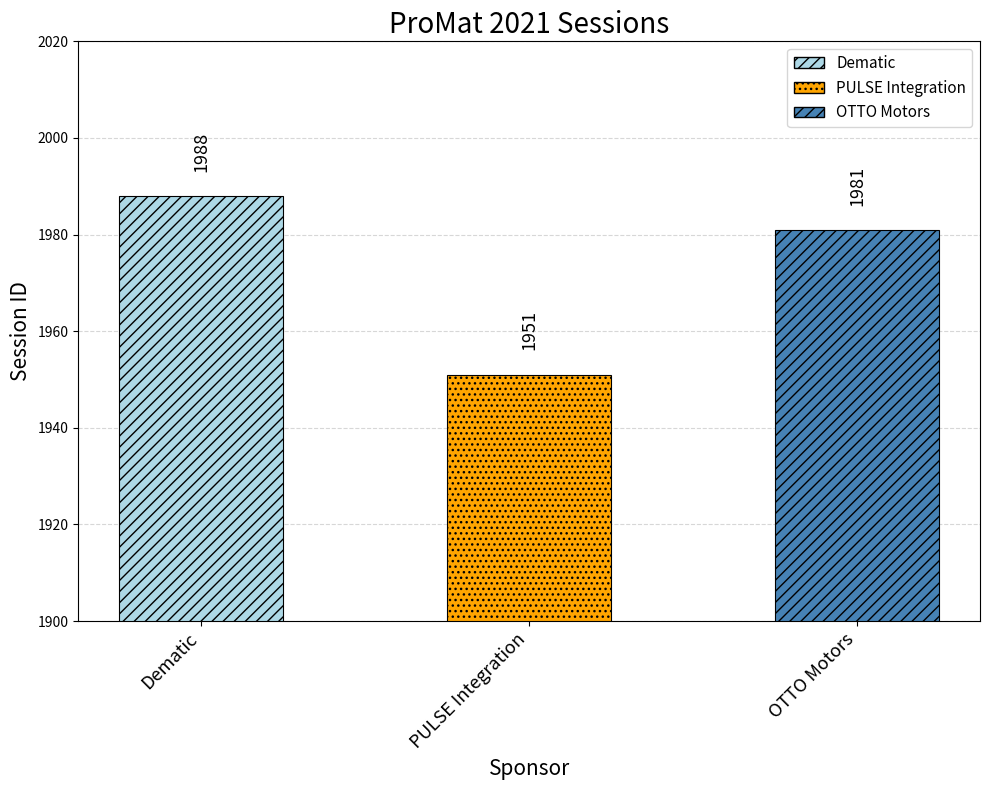

What is the smallest value displayed?

1951